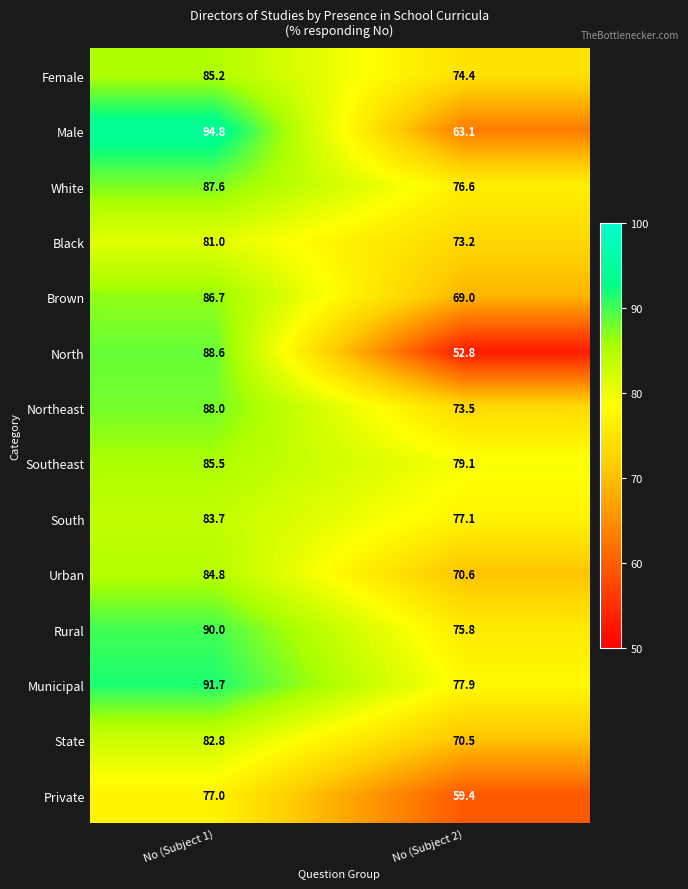

What is the sum of the Northeast values at No (Subject 2) and No (Subject 1)?

161.5